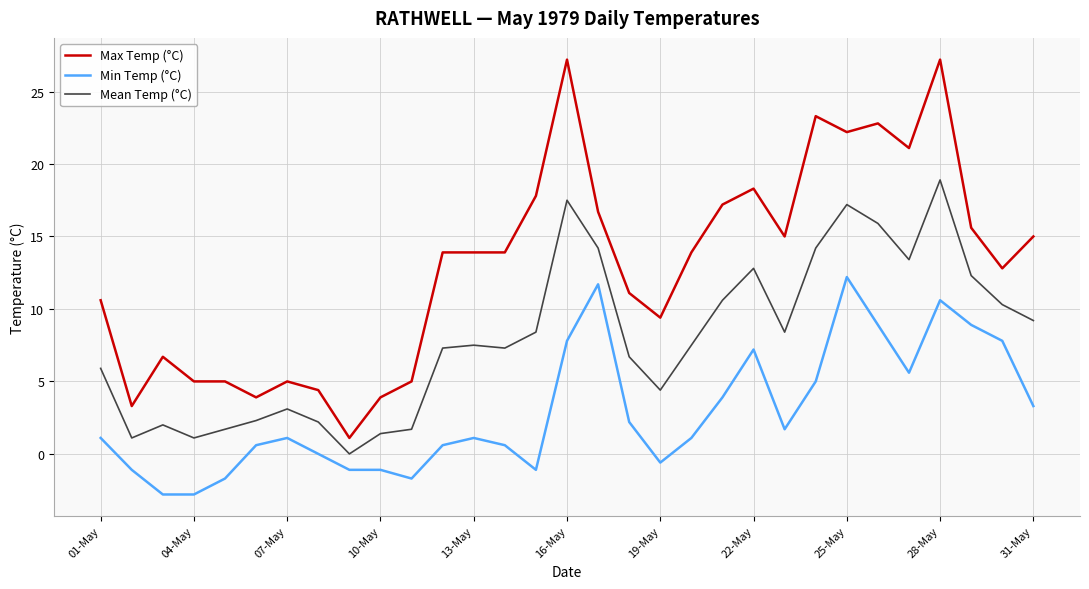

Which series has the largest range (max minus min)?

Max Temp (°C)